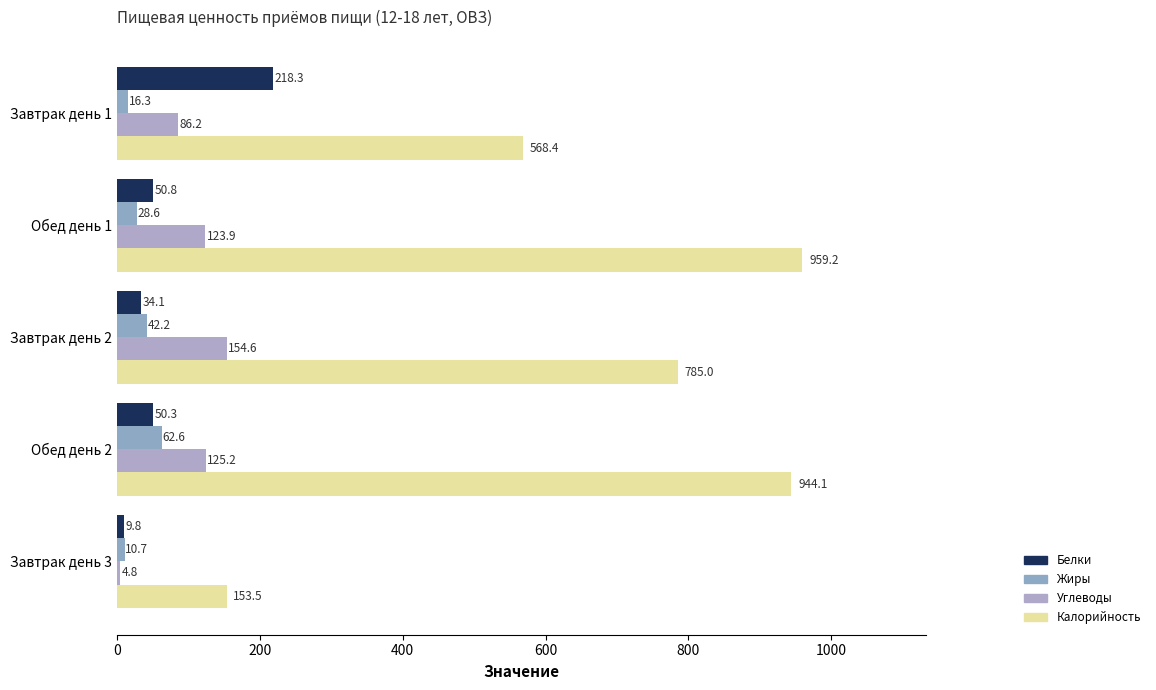

How many data points does each series have?

5